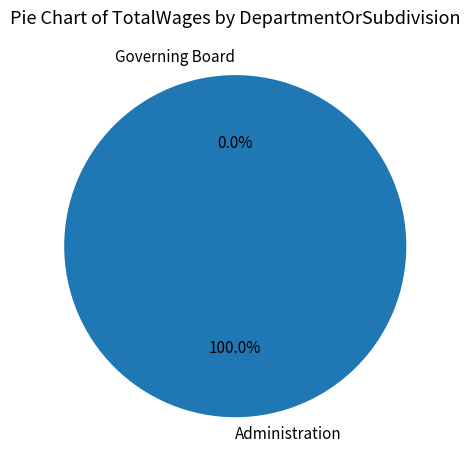

Which category accounts for the majority?

Water Operation 2